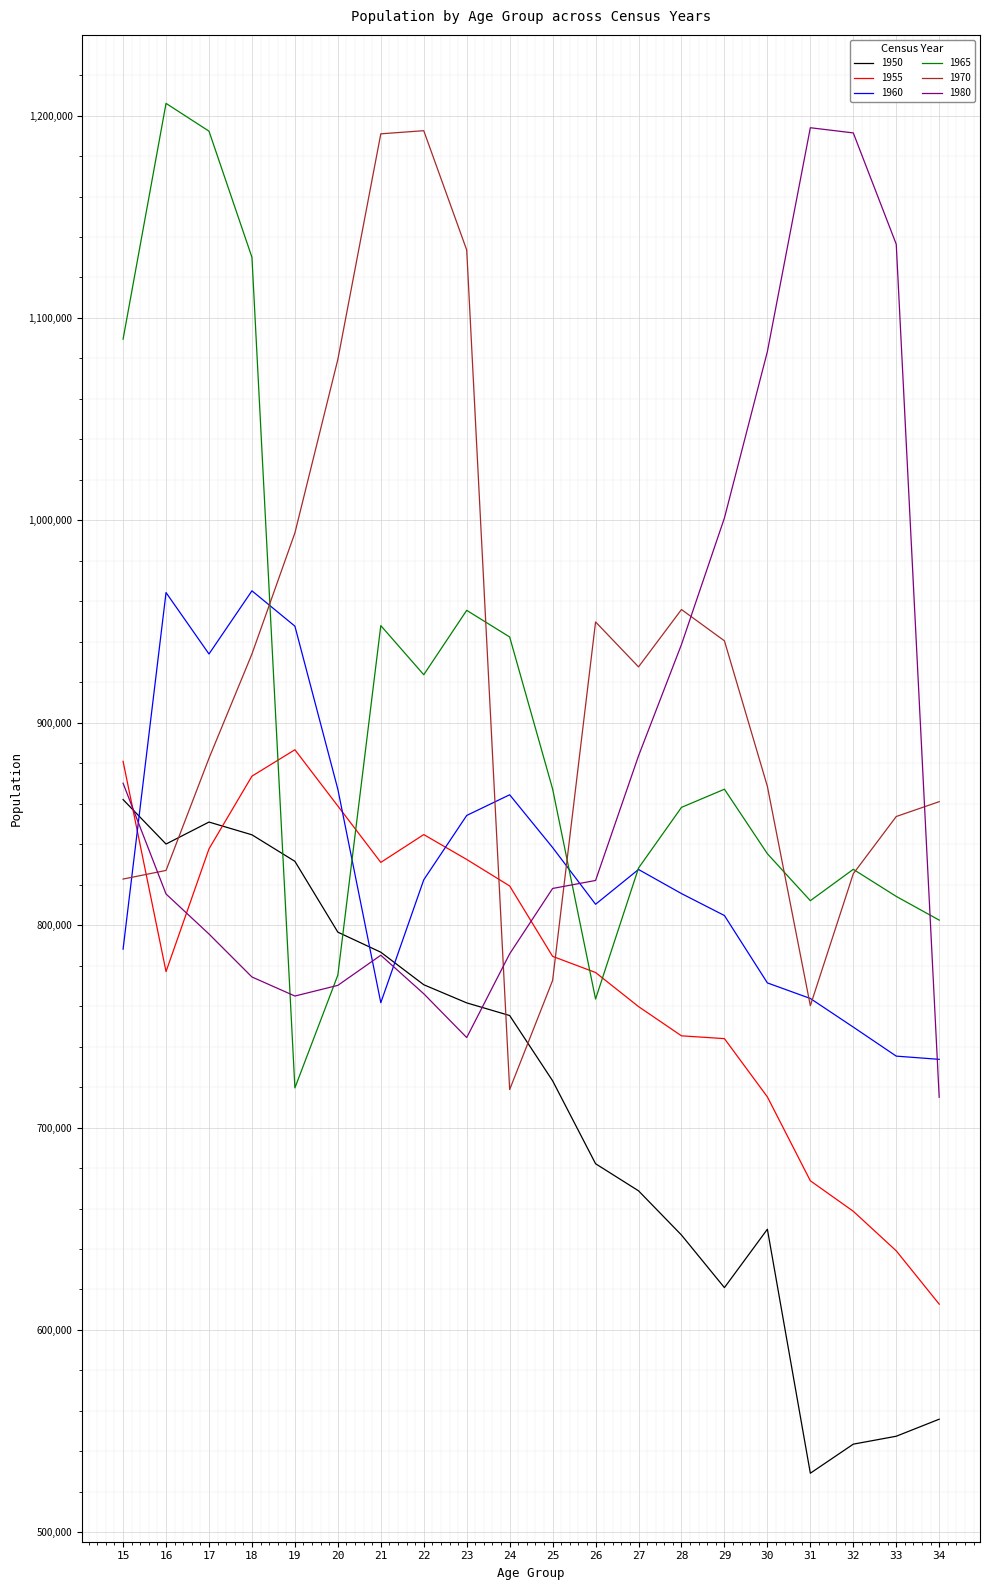

Which series changed the most between 22 and 33?

1980